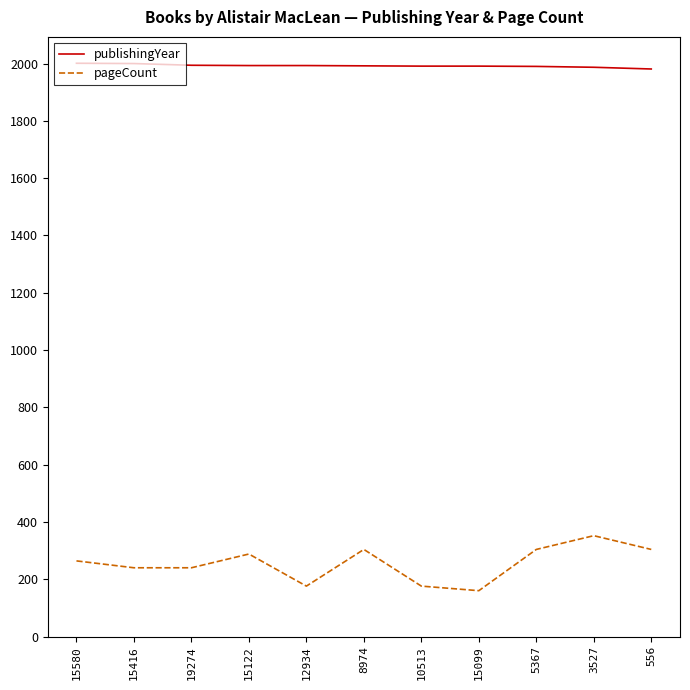

What is the difference between the maximum and minimum values in the pageCount series?

192